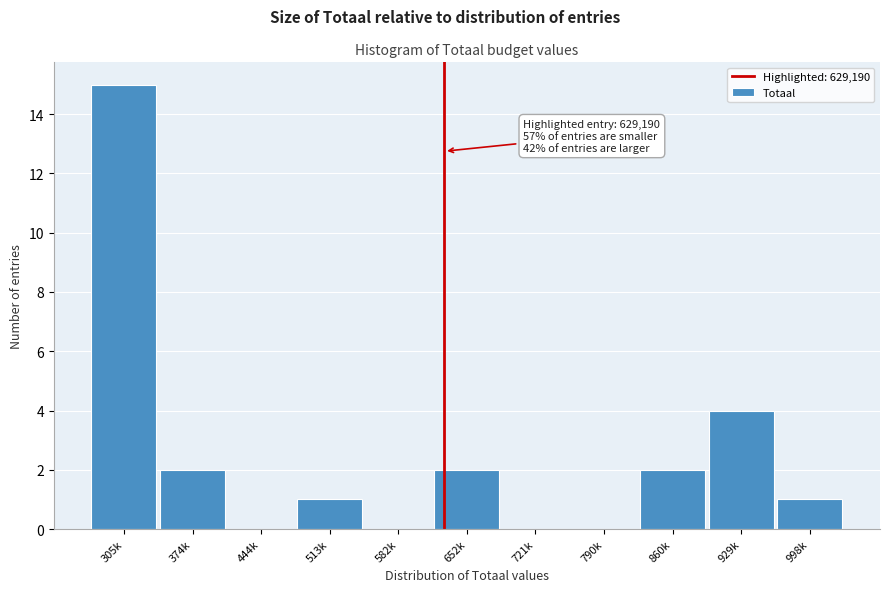

Reading left to right, list all the values displayed in this chart.

305k=15	374k=2	444k=0	513k=1	582k=0	652k=2	721k=0	790k=0	860k=2	929k=4	998k=1